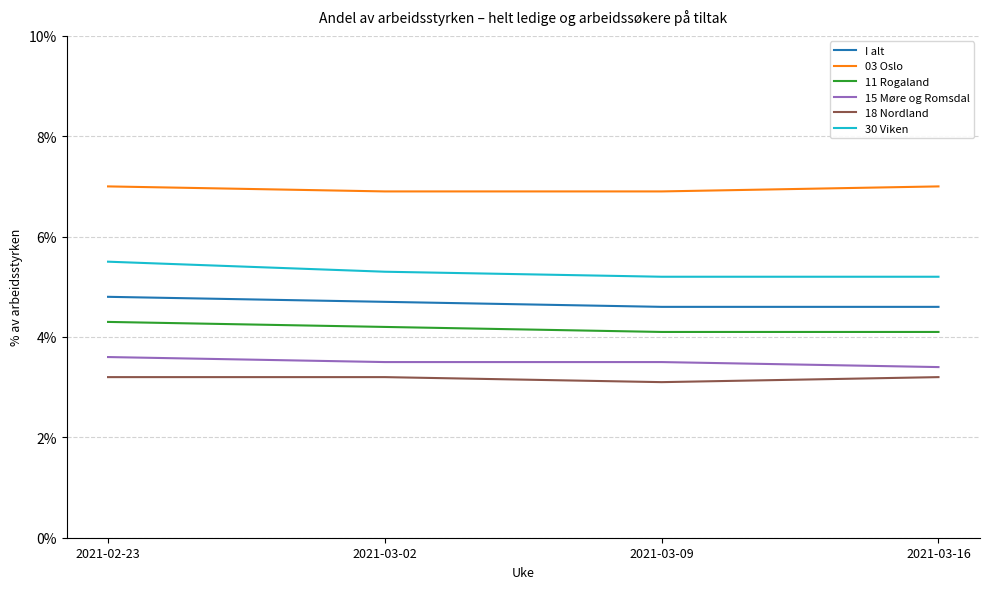

True or false: 18 Nordland and 30 Viken intersect in this chart.

False